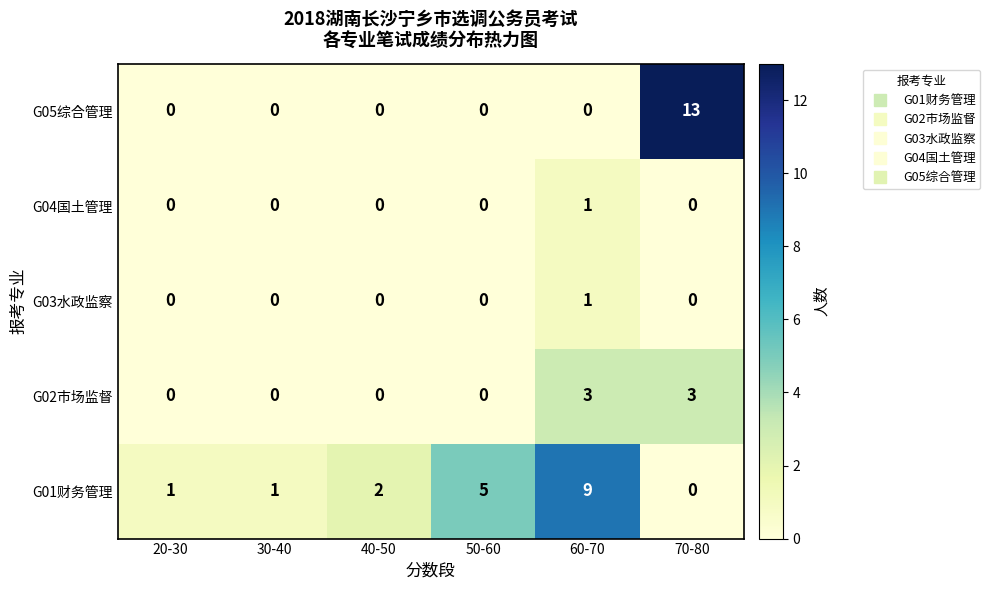

Which series has the largest range (max minus min)?

G05综合管理